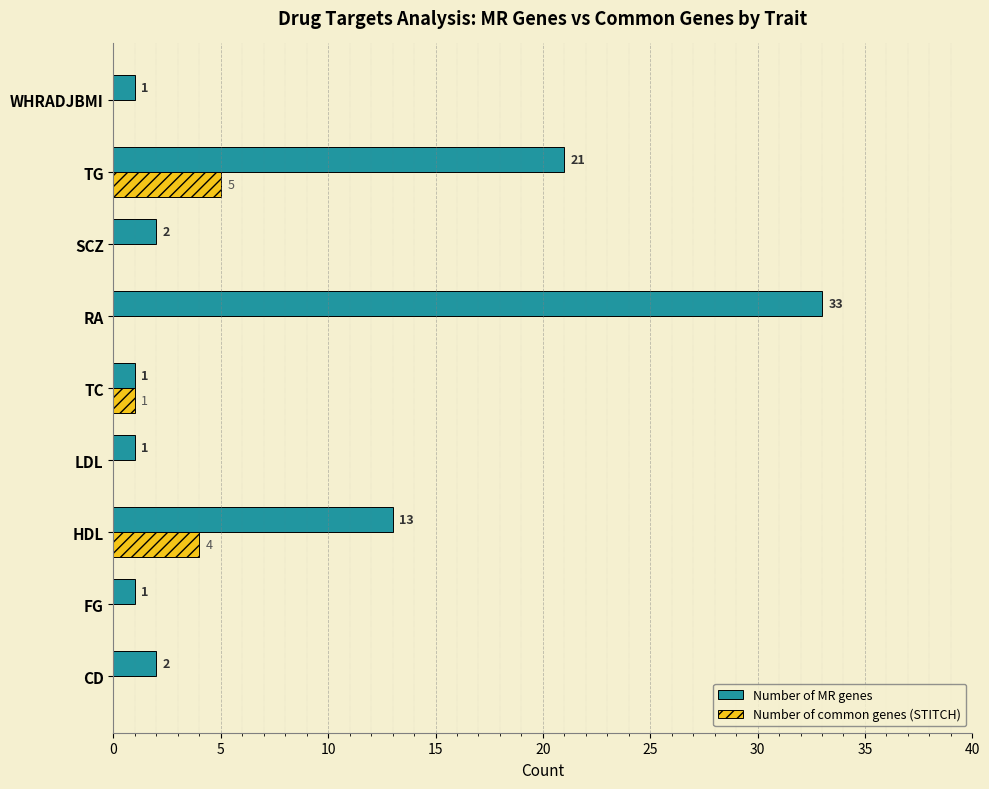

Where is Number of common genes (STITCH) nearest to the value 2?

TC